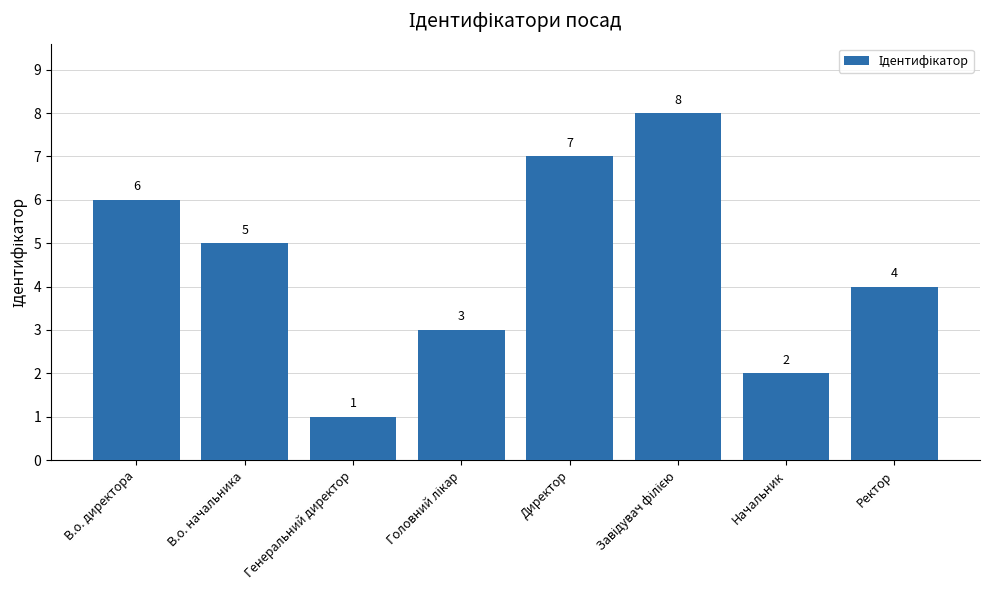

Is it true that the value at Генеральний директор is 0?

False